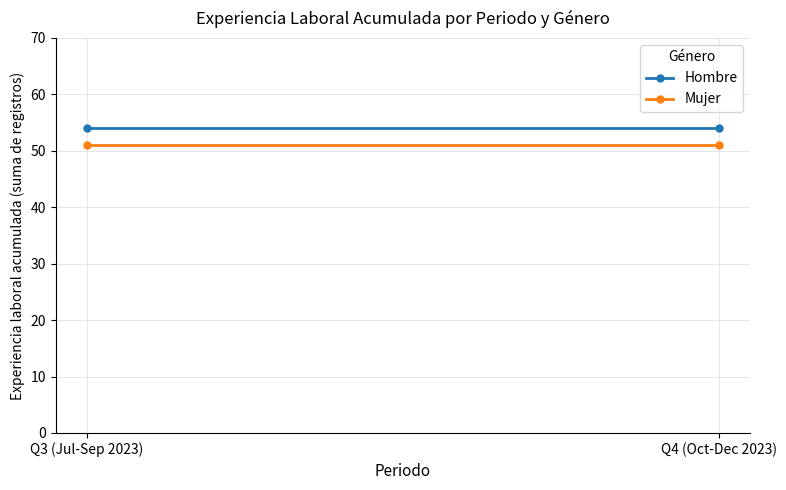

What is the sum of the Mujer values at Q4 (Oct-Dec 2023) and Q3 (Jul-Sep 2023)?

102